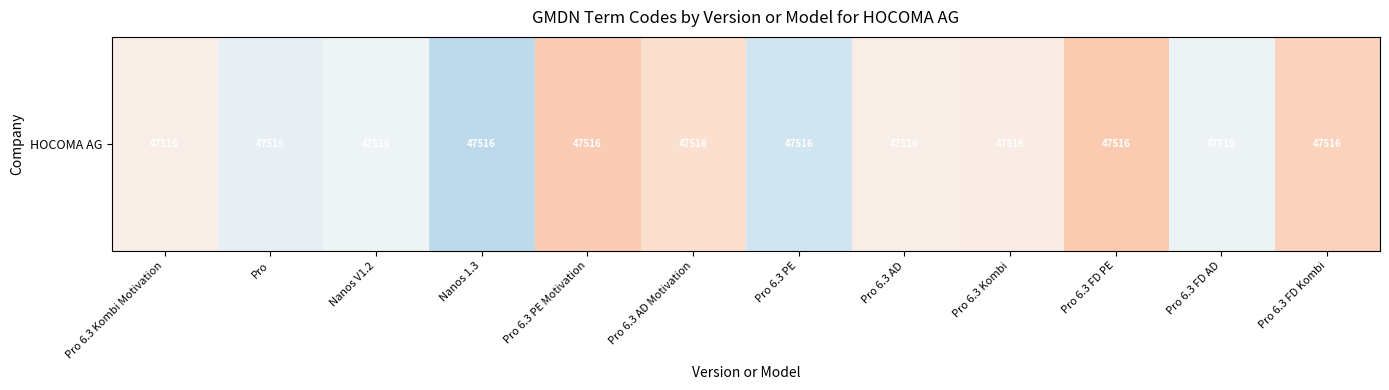

Which category has the highest value across all series?

Pro 6.3 FD PE